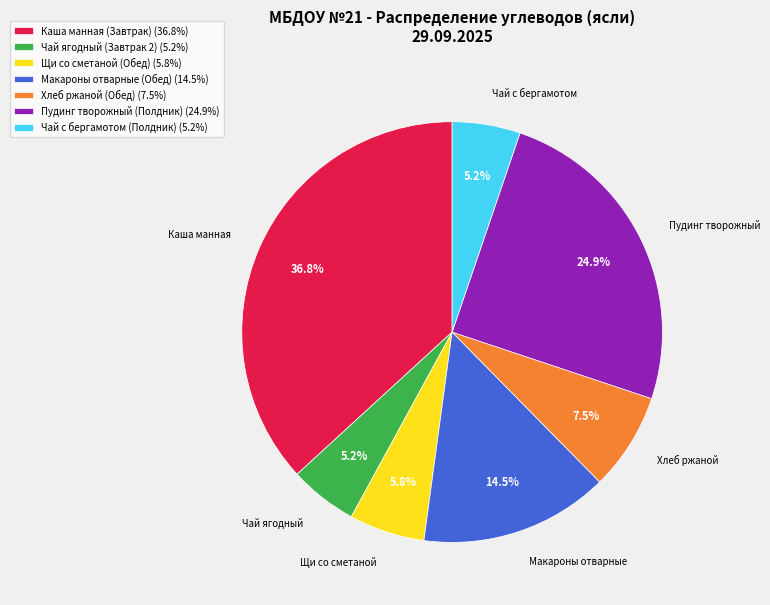

To the nearest percent, what percentage of the pie is Чай с бергамотом (Полдник)?

5%